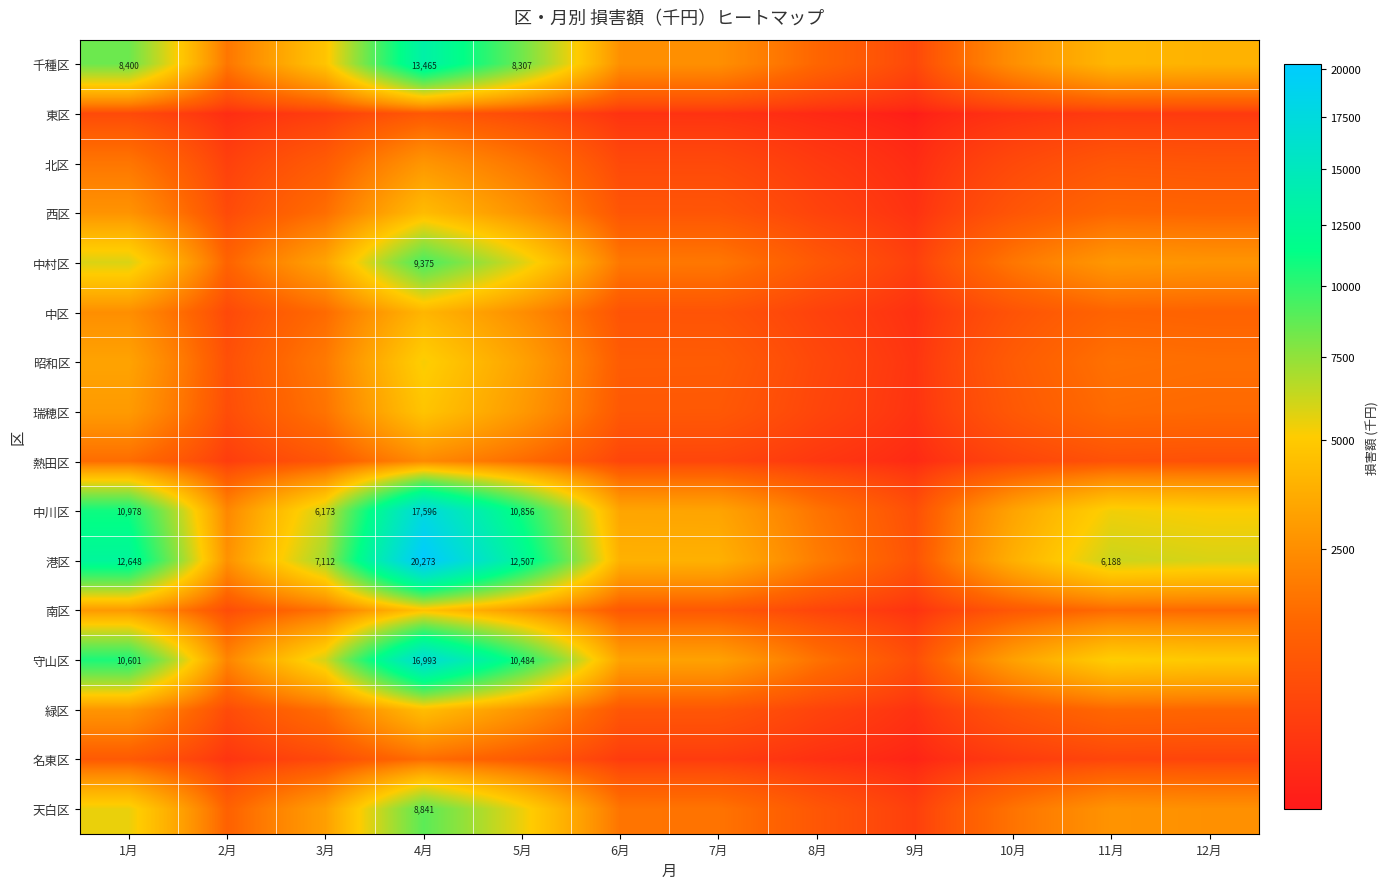

The 港区 series shows 12648.1 at 1月. True or false?

True